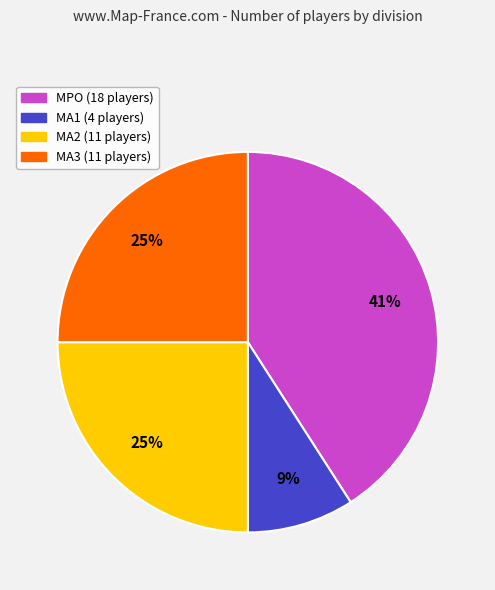

True or false: MPO accounts for 41% of the total.

True